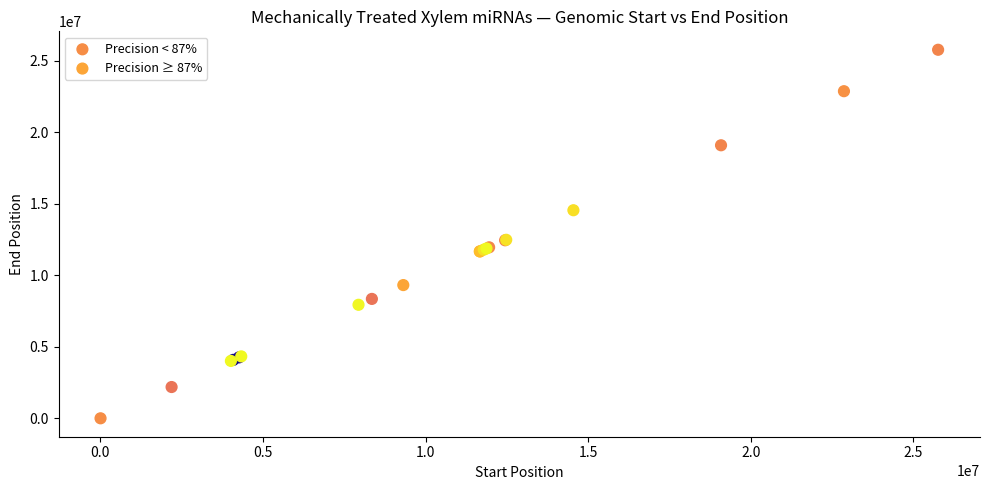

Which series contains the lowest Y value?

Precision < 87%